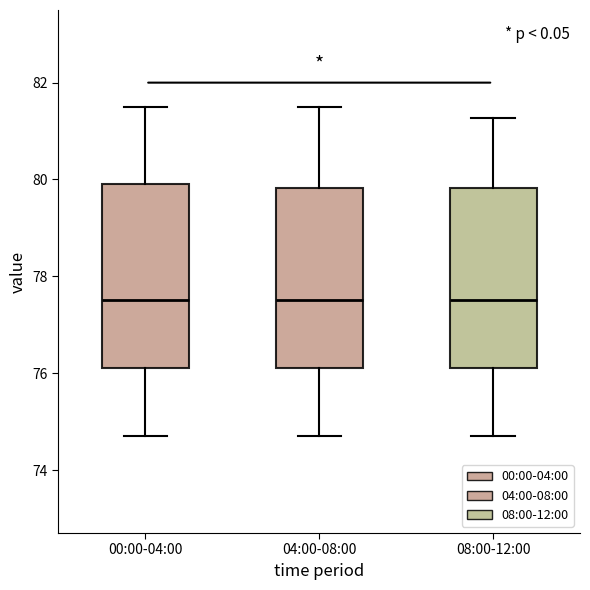

Reading left to right, transcribe this box plot: for each box, give where its median line is, the range the box spans, and where its two whiskers end, as read against the y-axis. The values are not printed on the chart, so give them approximately, as read against the axis.

00:00-04:00: median 77.6, box 76.2 to 80.0, whiskers 74.8 to 81.6
04:00-08:00: median 77.6, box 76.2 to 79.8, whiskers 74.8 to 81.6
08:00-12:00: median 77.6, box 76.2 to 79.8, whiskers 74.8 to 81.2